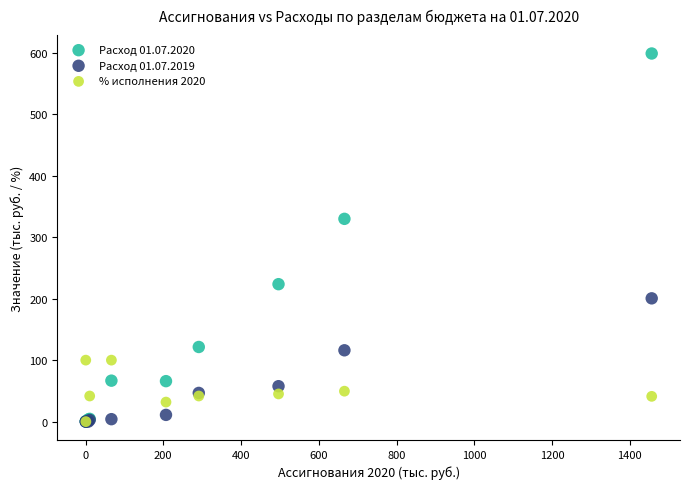

What are all the series names shown in the legend?

Расход 01.07.2020, Расход 01.07.2019, % исполнения 2020